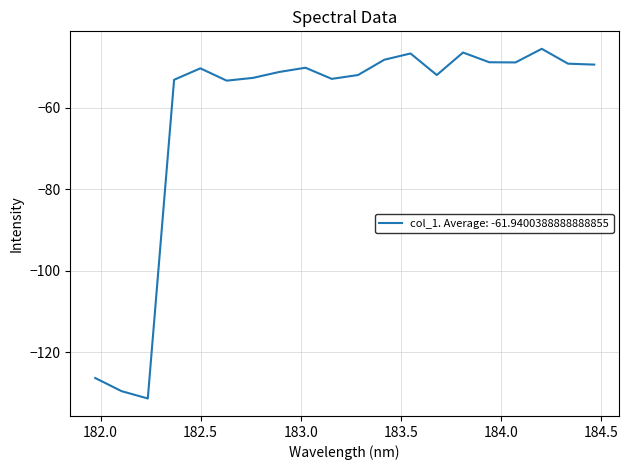

What is the minimum value shown in the chart?

-131.3